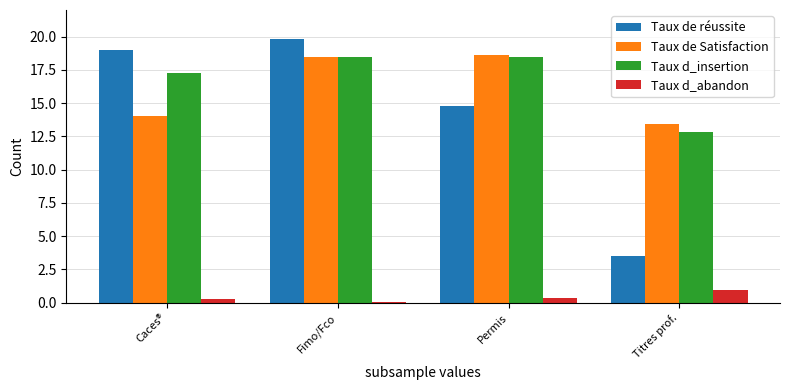

Between Fimo/Fco and Permis, which series saw the biggest shift?

Taux de réussite